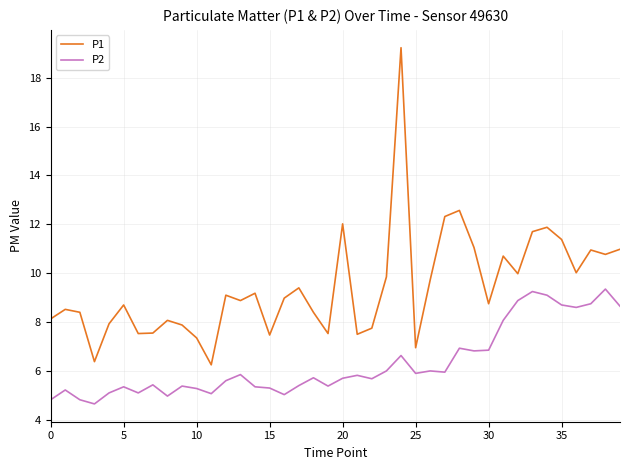

What is the smallest value displayed?

4.7